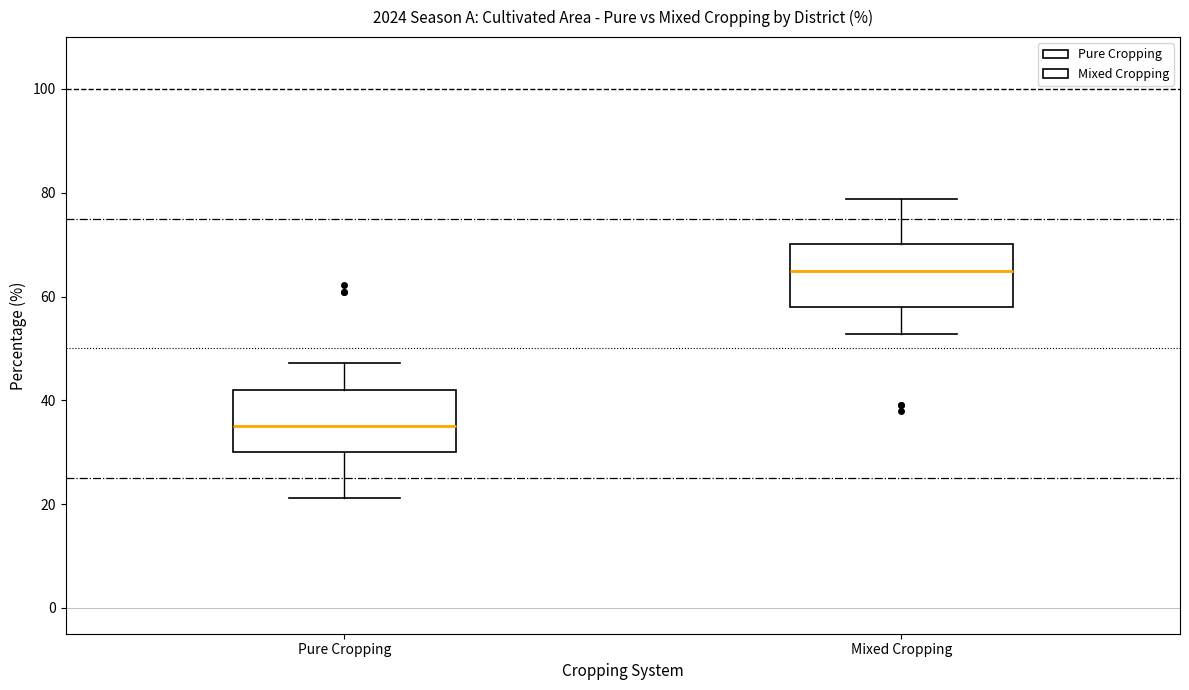

Where is the upper edge of the box for Pure Cropping on the y-axis? The values are not printed on the chart, so give them approximately, as read against the axis.

42